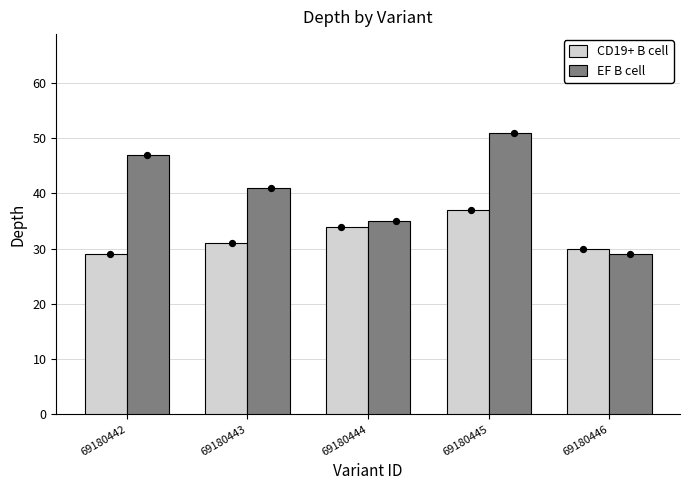

What are all the series names shown in the legend?

CD19+ B cell, EF B cell